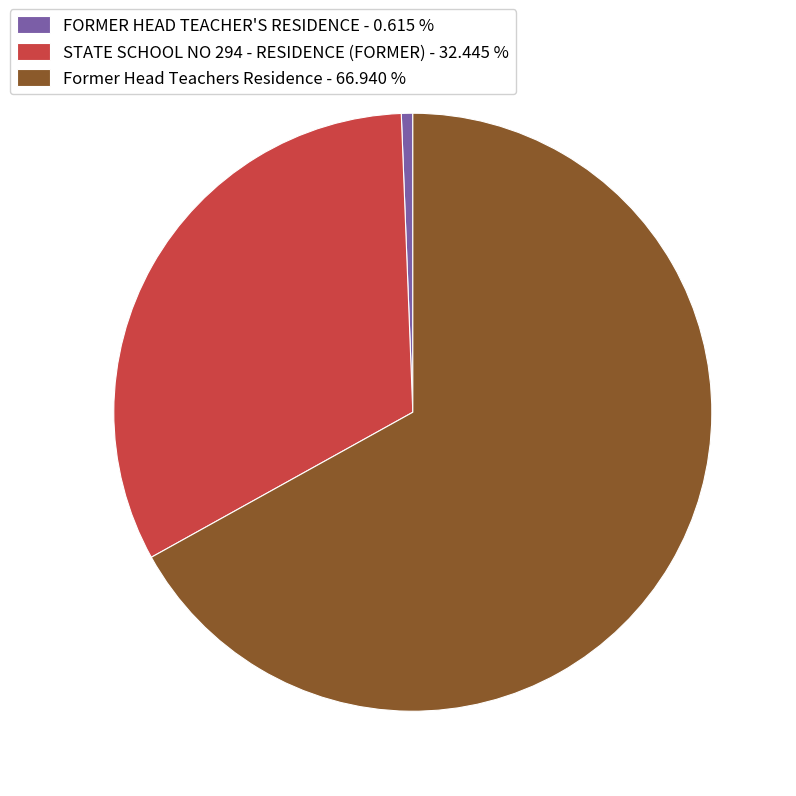

How many slices are in this pie chart?

3